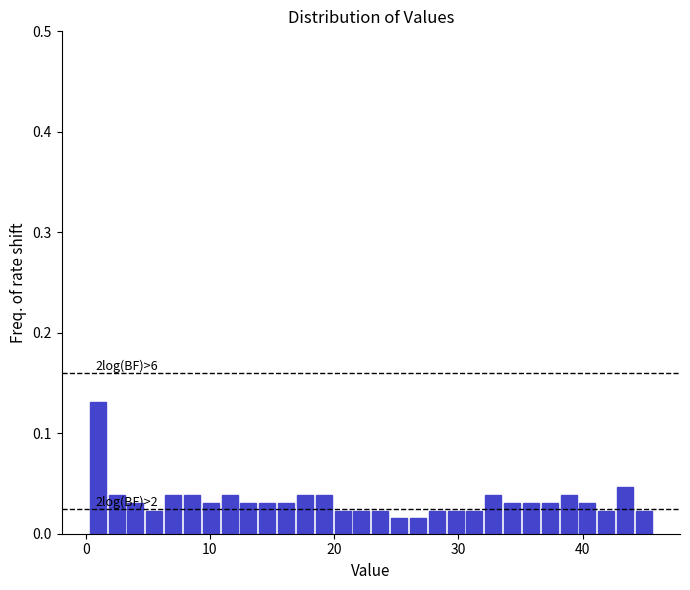

Around what value on the x-axis is the tallest bar? Give the approximate position of its centre, as read against the axis.

1